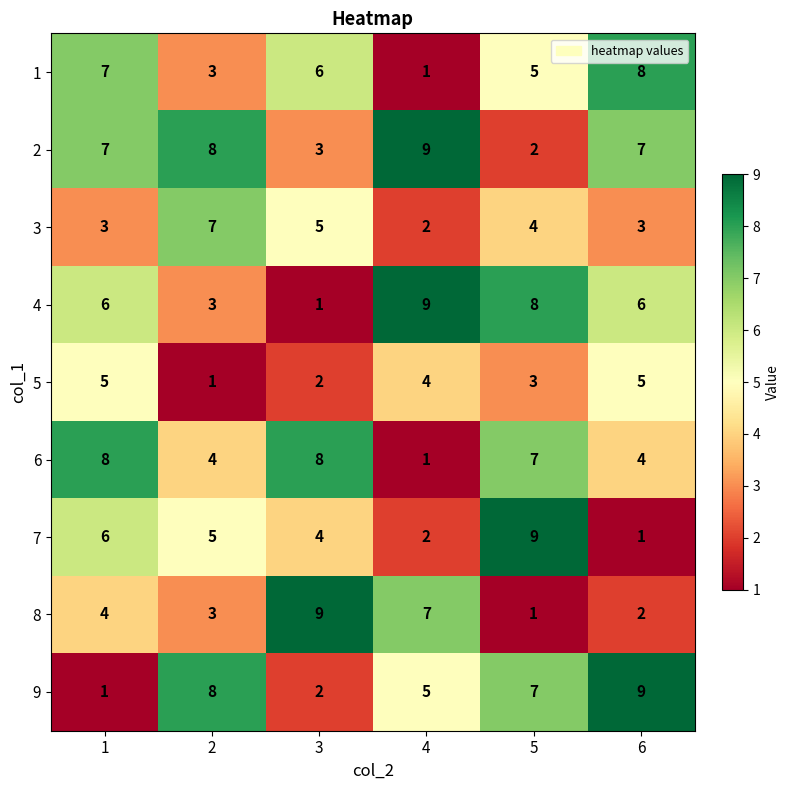

True or false: 9 has a value of 8 at 2.

True